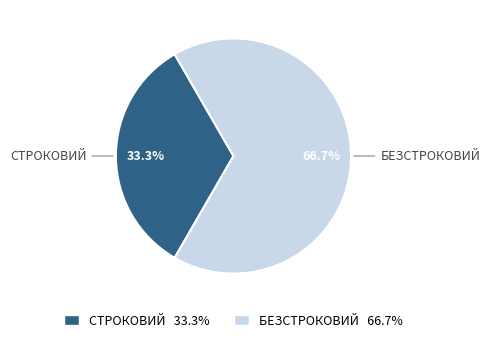

Is there any slice that represents more than half of the pie?

Yes